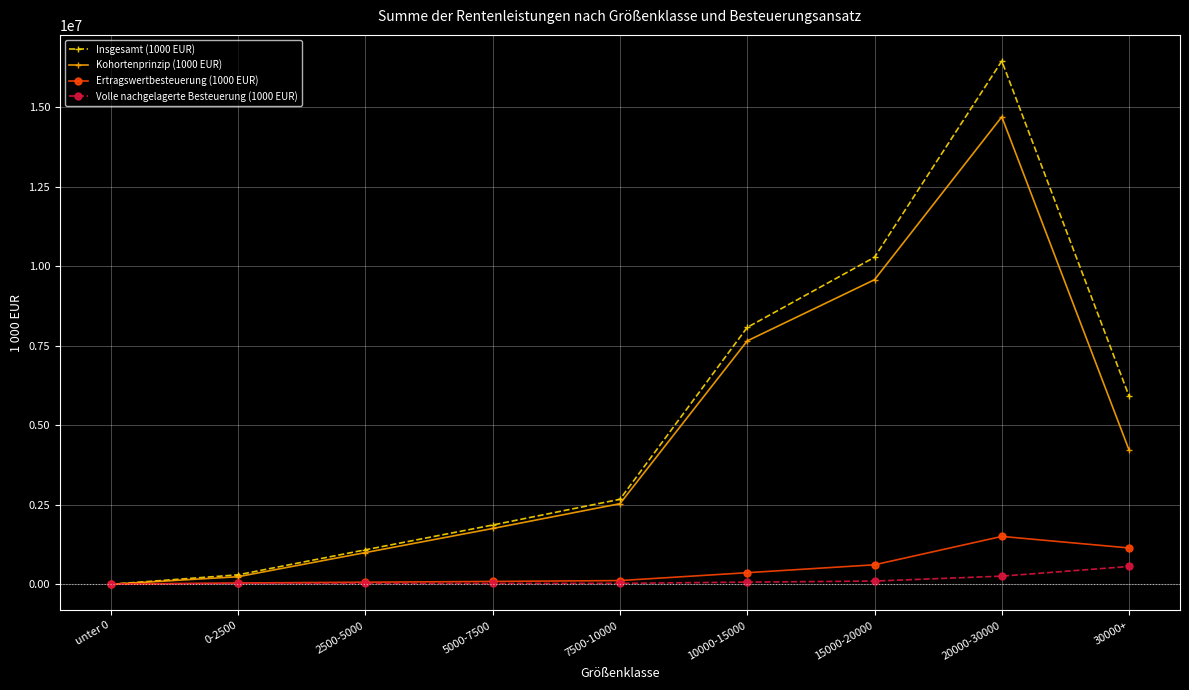

Does the chart have visible grid lines?

Yes